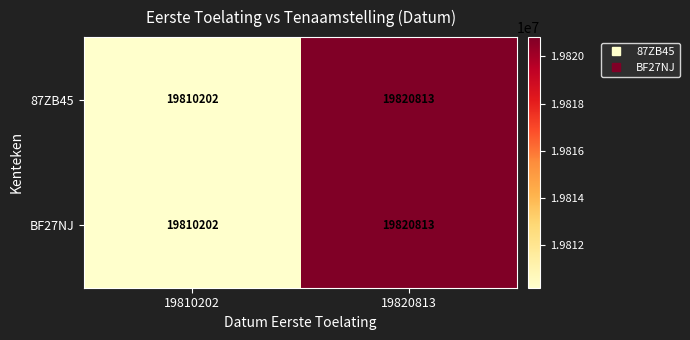

Which category has the lowest value across all series?

19810202